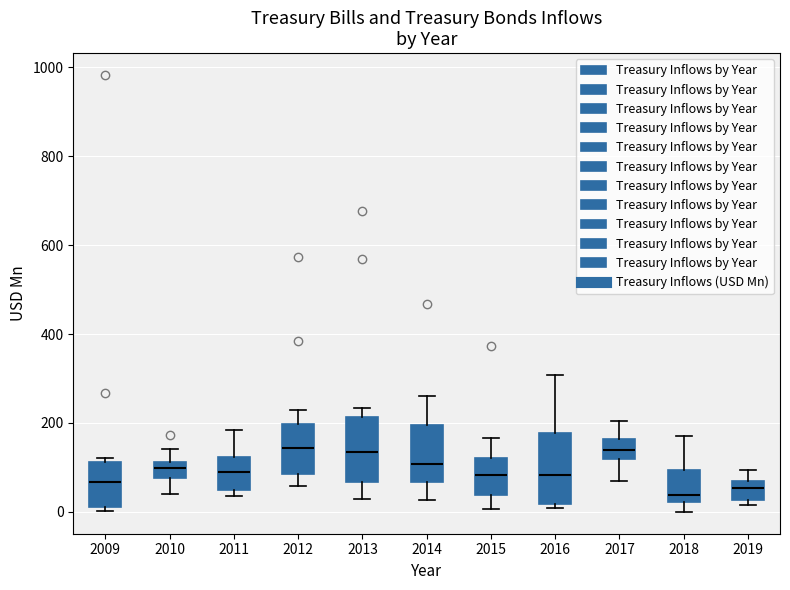

Reading left to right, transcribe this box plot: for each box, give where its median line is, the range the box spans, and where its two whiskers end, as read against the y-axis. The values are not printed on the chart, so give them approximately, as read against the axis.

2009: median 60, box 20 to 120, whiskers 0 to 120 (just above the box's upper edge)
2010: median 100, box 80 to 120, whiskers 40 to 140
2011: median 80, box 40 to 120, whiskers 40 (just below the box's lower edge) to 180
2012: median 140, box 80 to 200, whiskers 60 to 220
2013: median 140, box 60 to 220, whiskers 20 to 240
2014: median 100, box 60 to 200, whiskers 20 to 260
2015: median 80, box 40 to 120, whiskers 0 to 160
2016: median 80, box 20 to 180, whiskers 0 to 300
2017: median 140, box 120 to 160, whiskers 60 to 200
2018: median 40, box 20 to 100, whiskers 0 to 180
2019: median 60 (inside the box), box 20 to 60, whiskers 20 (just below the box's lower edge) to 100